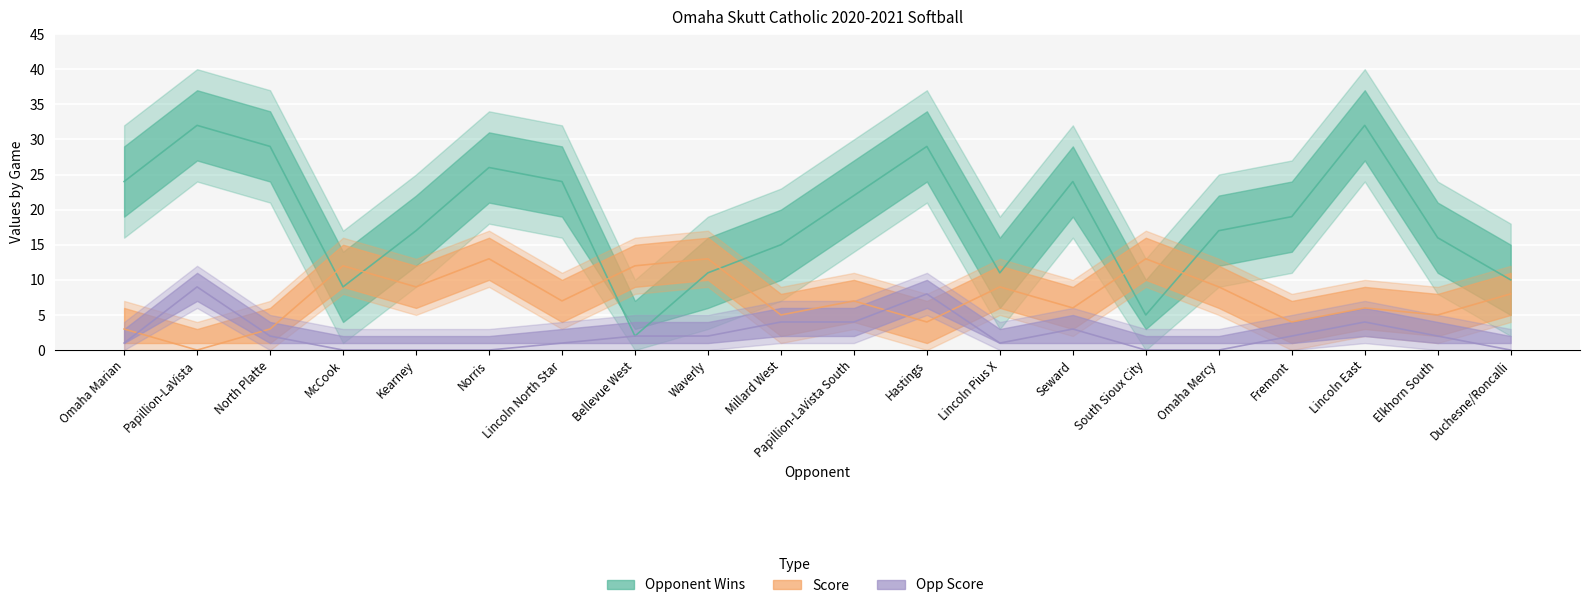

Between Hastings and Duchesne/Roncalli, which series saw the biggest shift?

Opponent Wins